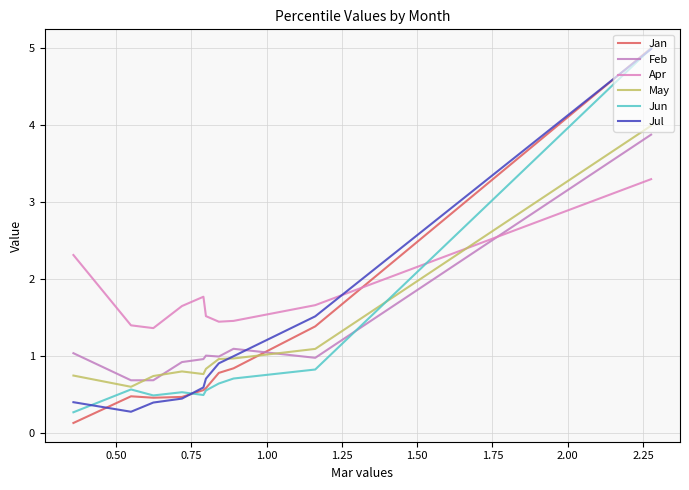

Which series has the largest range (max minus min)?

Jan